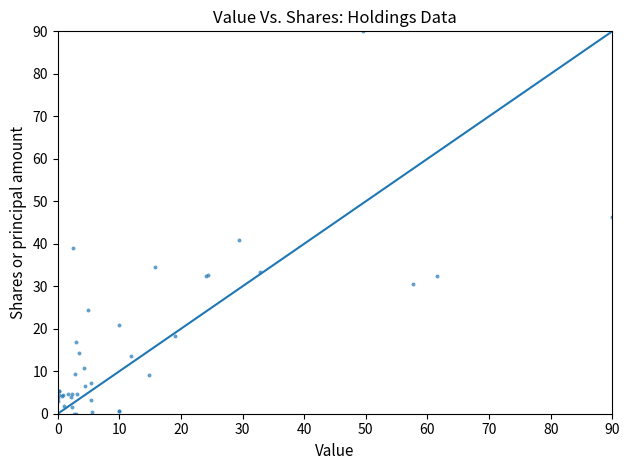

What Y value in the scatter plot is closest to 45?

46.4